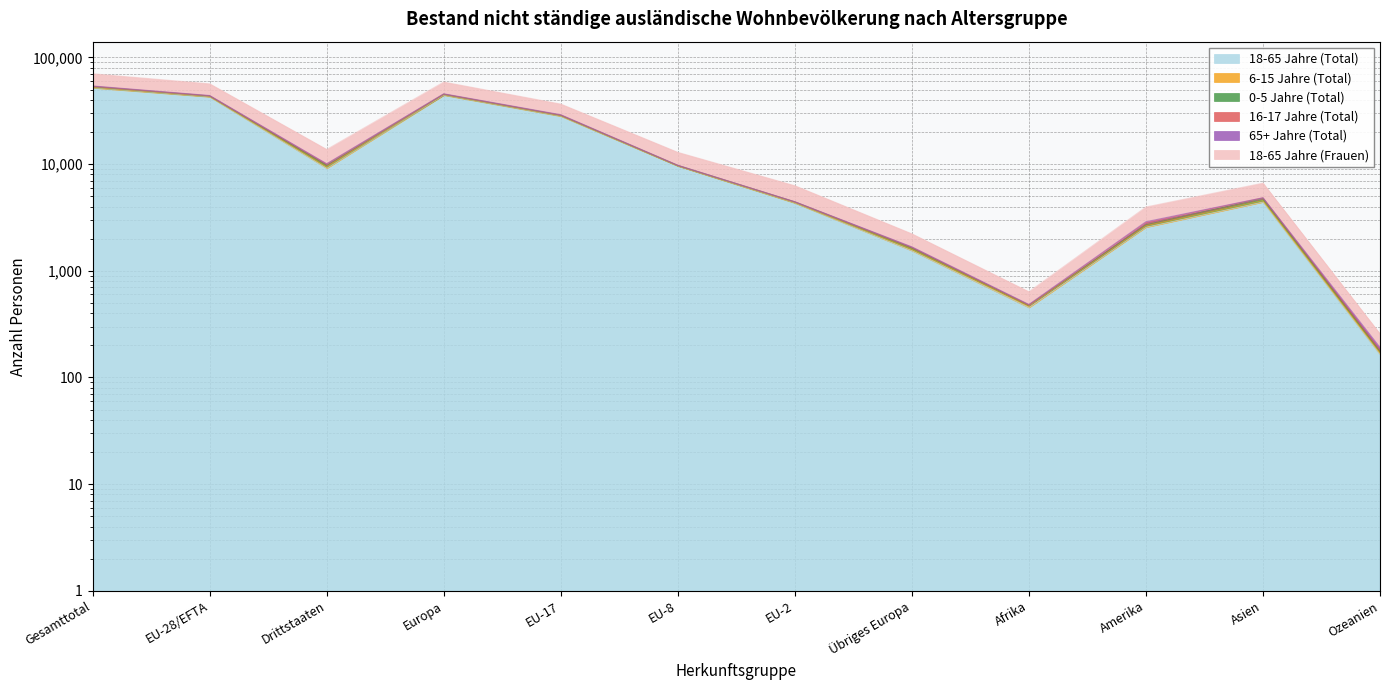

Does the chart have visible grid lines?

Yes